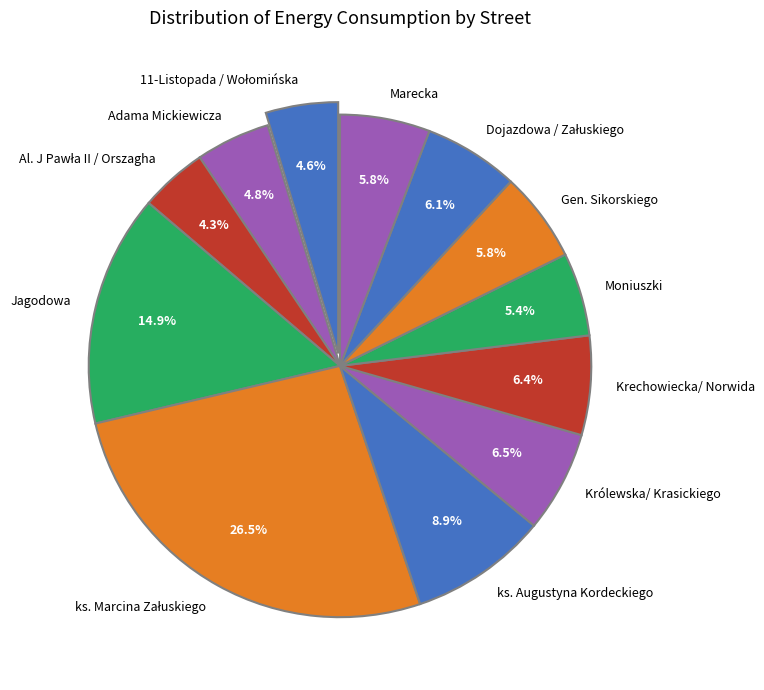

Is it true that Krechowiecka/ Norwida is 20% of the pie?

False